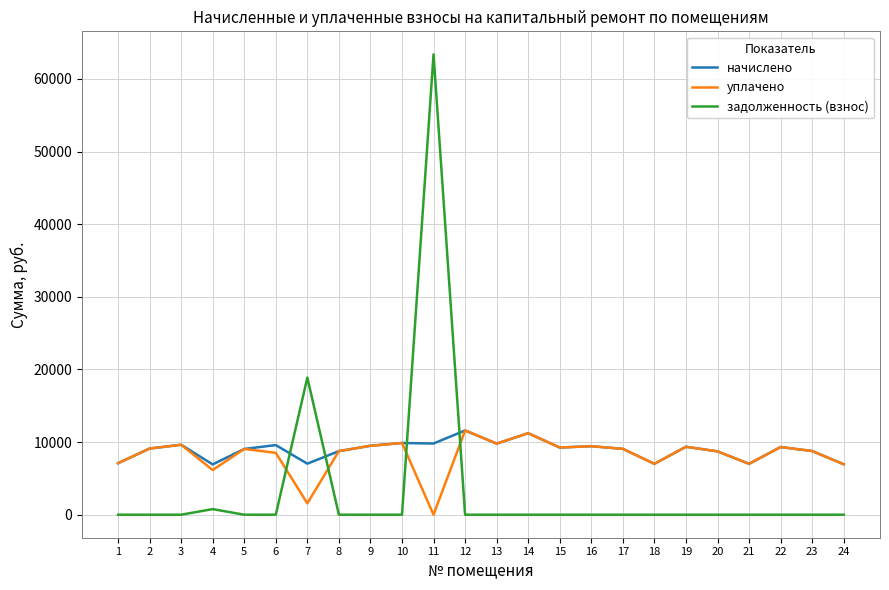

Which series has the widest spread of values?

задолженность (взнос)